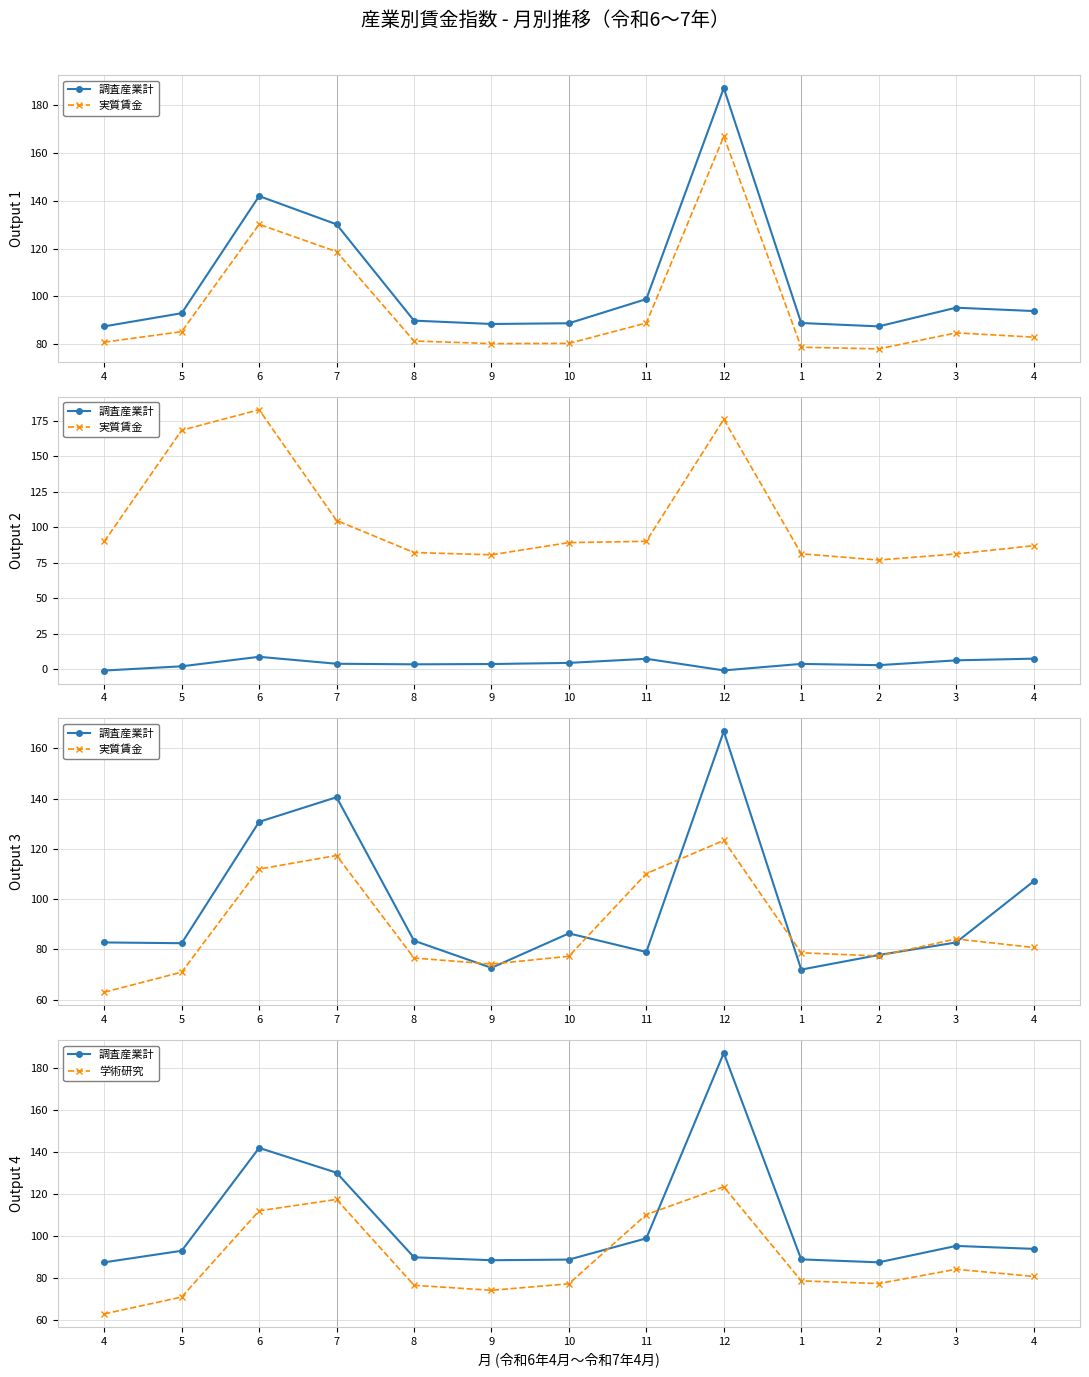

How many values in the 調査産業計 series are below 93?

6